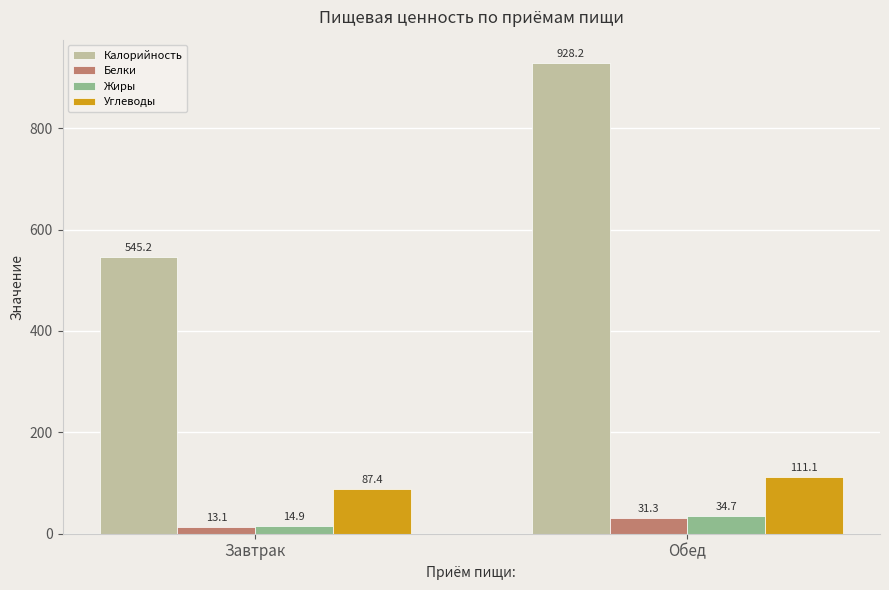

What is the label of the 2nd bar from the left?

Обед